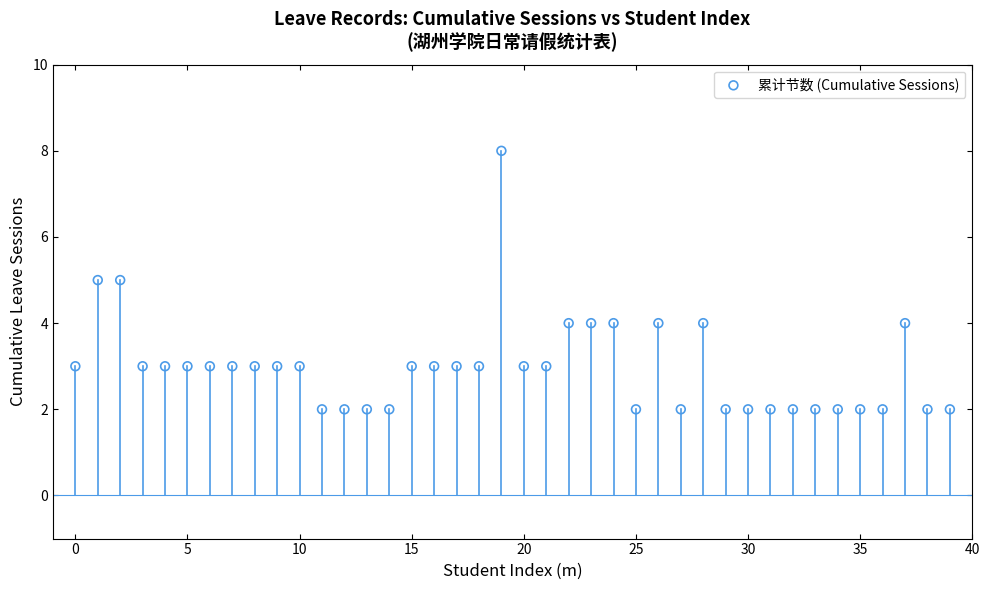

What is the range of Y values (max minus min)?

6